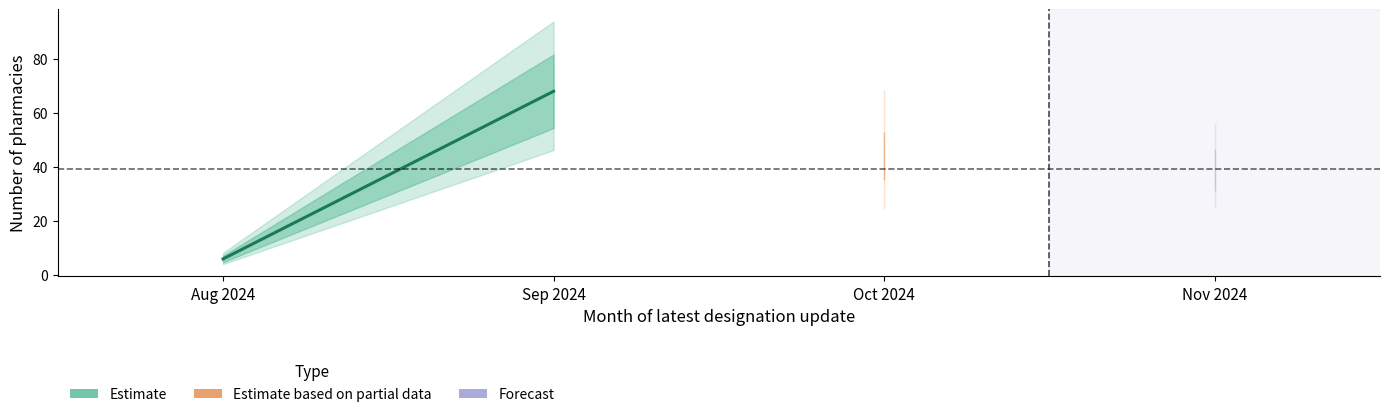

Which label corresponds to the largest value in the chart?

Sep 2024